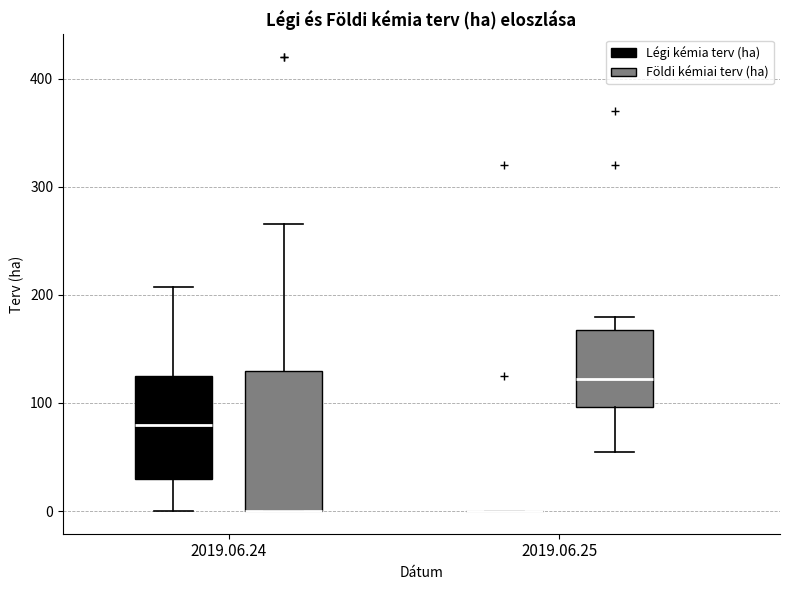

Reading left to right, transcribe this box plot: for each box, give where its median line is, the range the box spans, and where its two whiskers end, as read against the y-axis. The values are not printed on the chart, so give them approximately, as read against the axis.

2019.06.24 (Légi kémia terv (ha)): median 80, box 30 to 130, whiskers 0 to 210
2019.06.24 (Földi kémiai terv (ha)): median 0 (drawn on the box's lower edge), box 0 to 130, whiskers 0 to 270
2019.06.25 (Légi kémia terv (ha)): box collapsed to a line at 0, whiskers 0 to 0
2019.06.25 (Földi kémiai terv (ha)): median 120, box 100 to 170, whiskers 60 to 180